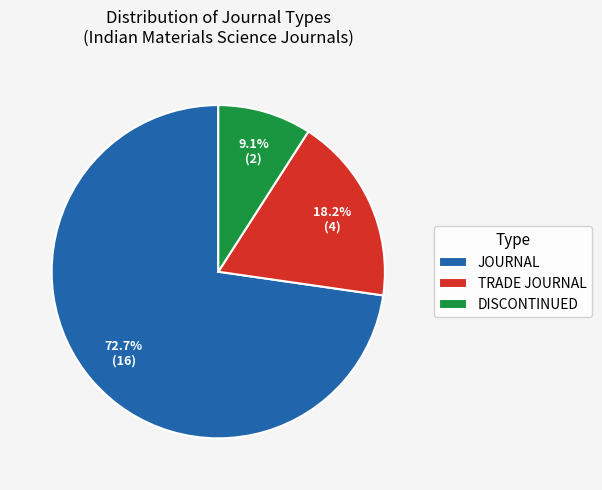

Rank the categories by value from highest to lowest.

JOURNAL, TRADE JOURNAL, DISCONTINUED